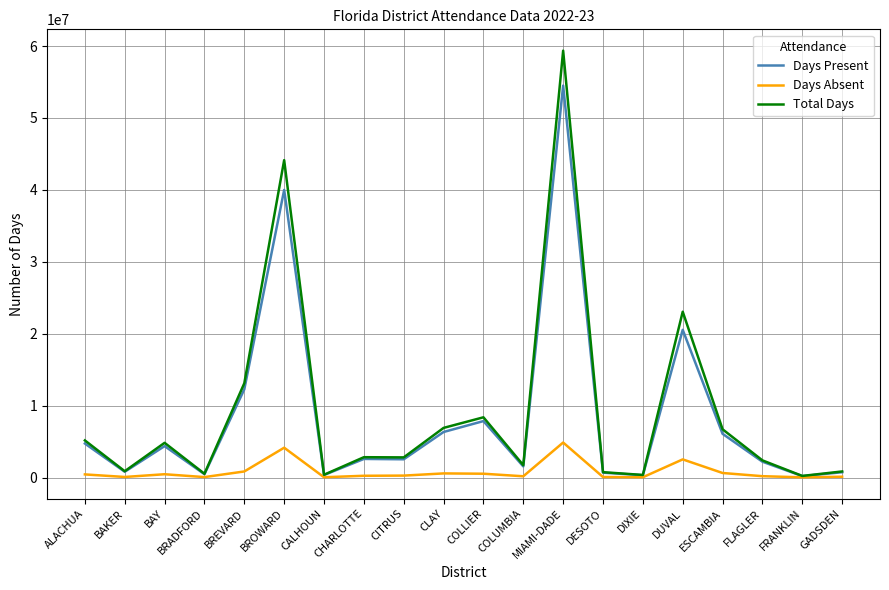

What is the maximum value for Days Absent?

4863719